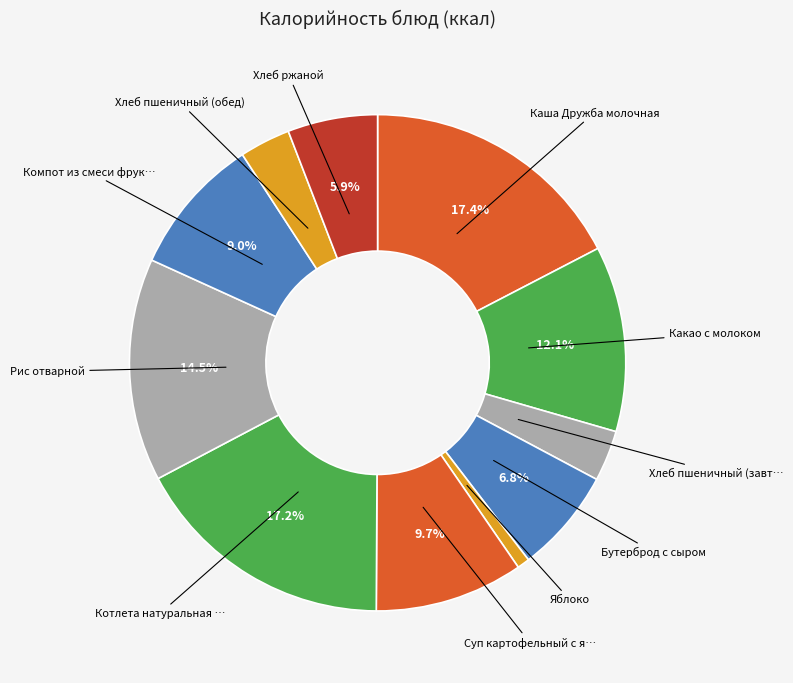

Count the number of slices in the pie.

11